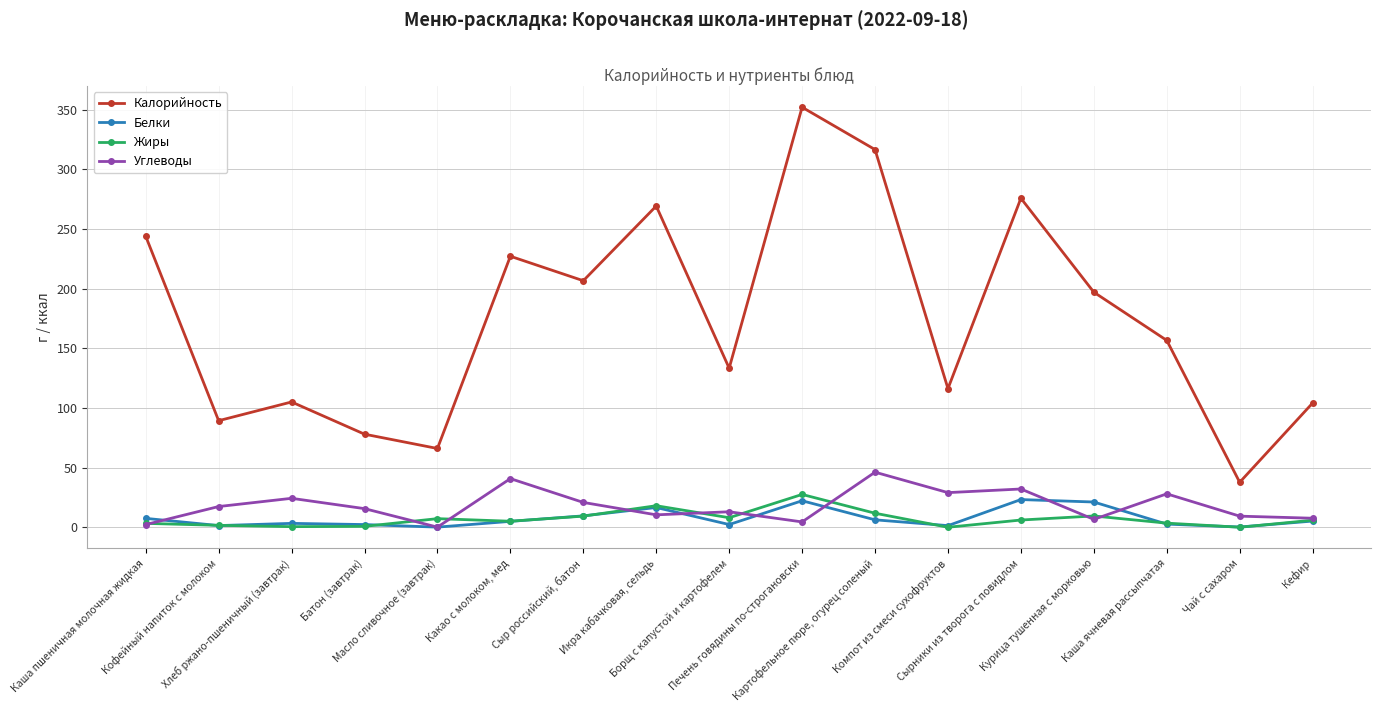

Rank the series by their maximum value, from lowest to highest.

Белки, Жиры, Углеводы, Калорийность